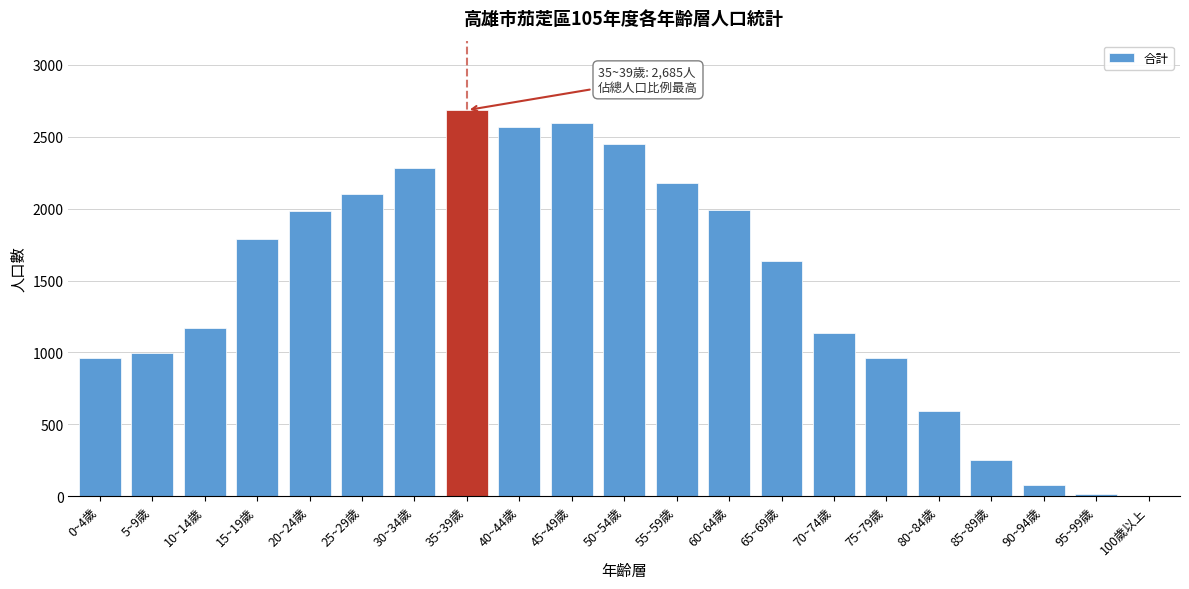

What is the change in value from 60~64歲 to 85~89歲?

-1735